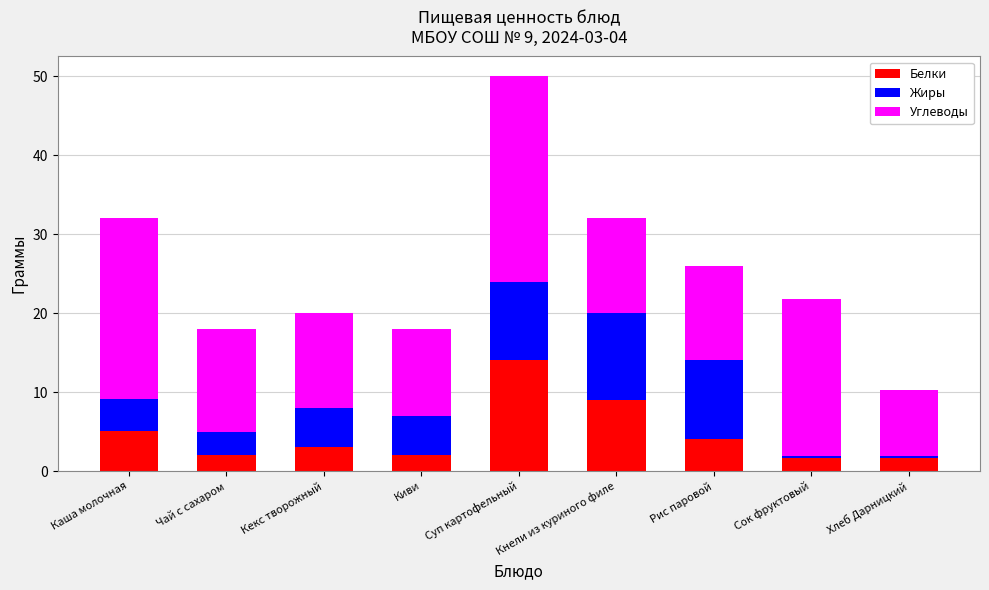

What is the sum of all Белки values?

42.4